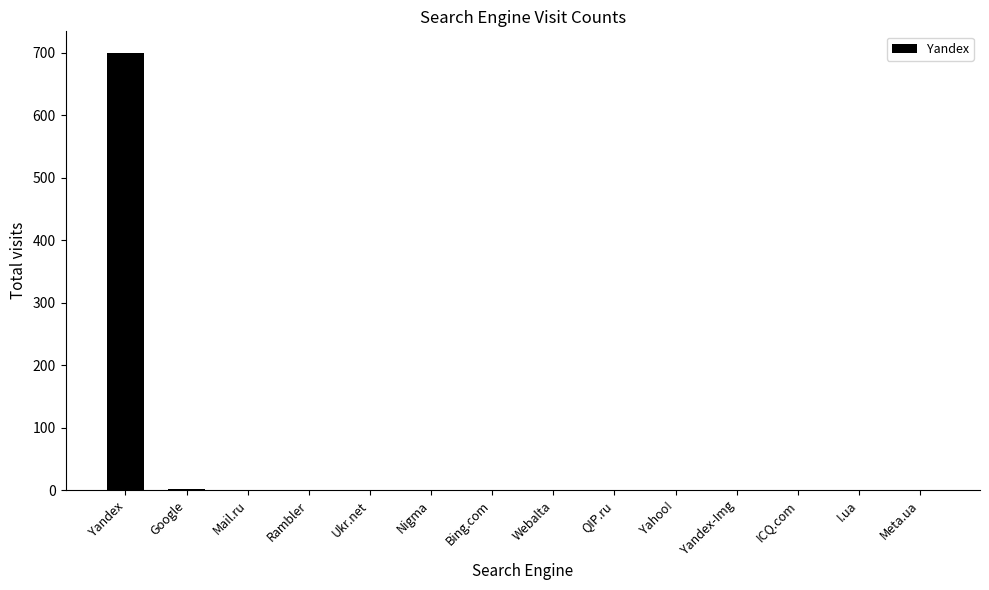

Count the number of values greater than 0.

2